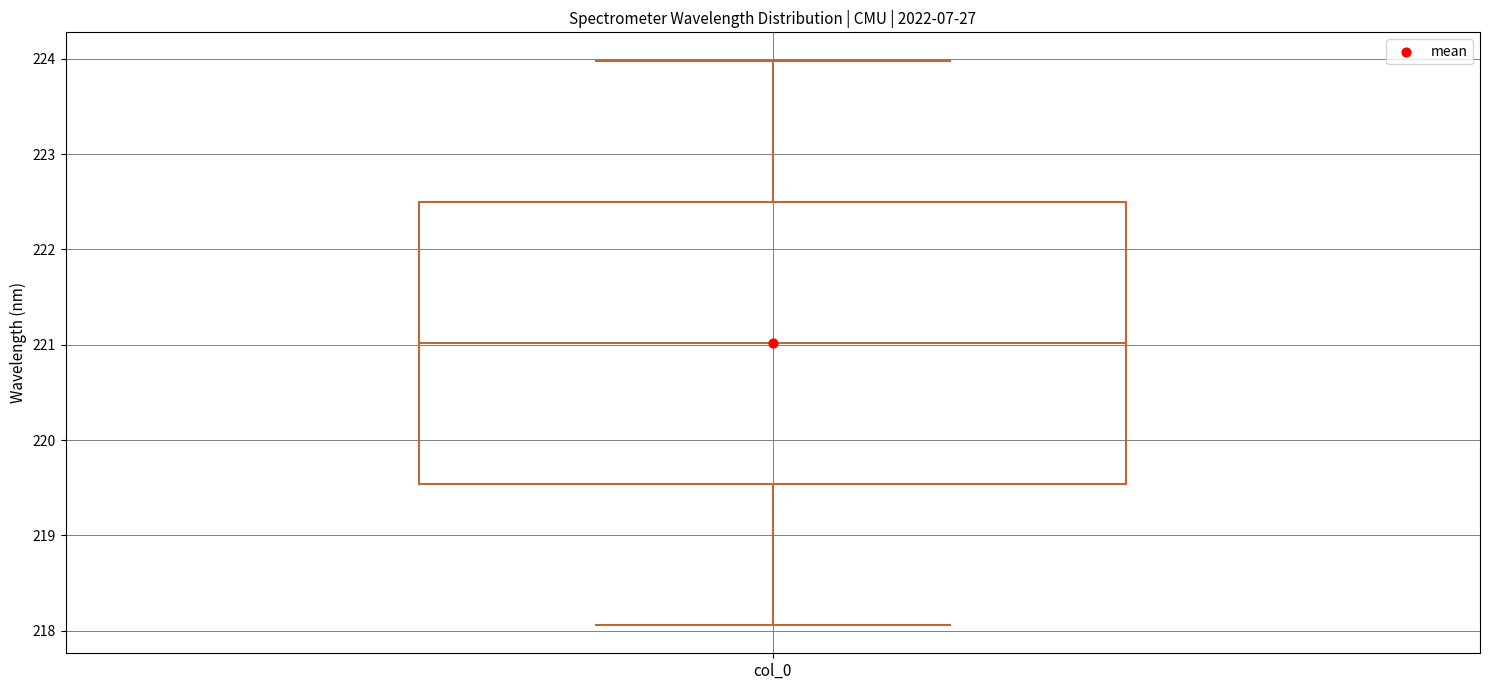

Read this box plot against the y-axis: the position of the median line, the range covered by the box, and the ends of both whiskers. The values are not printed on the chart, so give them approximately, as read against the axis.

median 221.0, box 219.5 to 222.5, whiskers 218.1 to 224.0